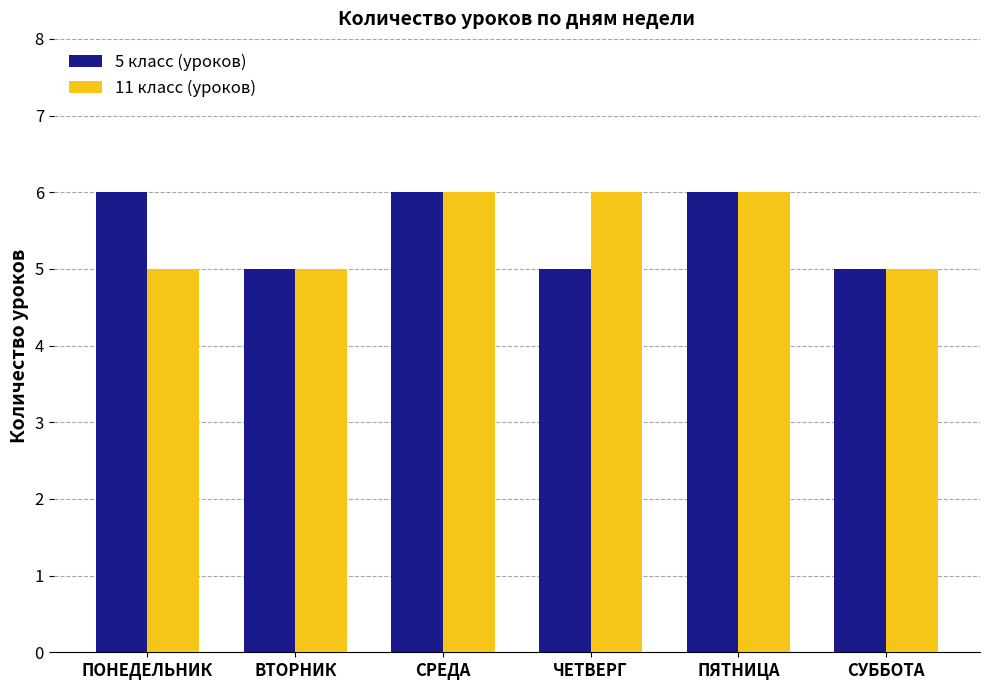

What is the total value across all series at ВТОРНИК?

10